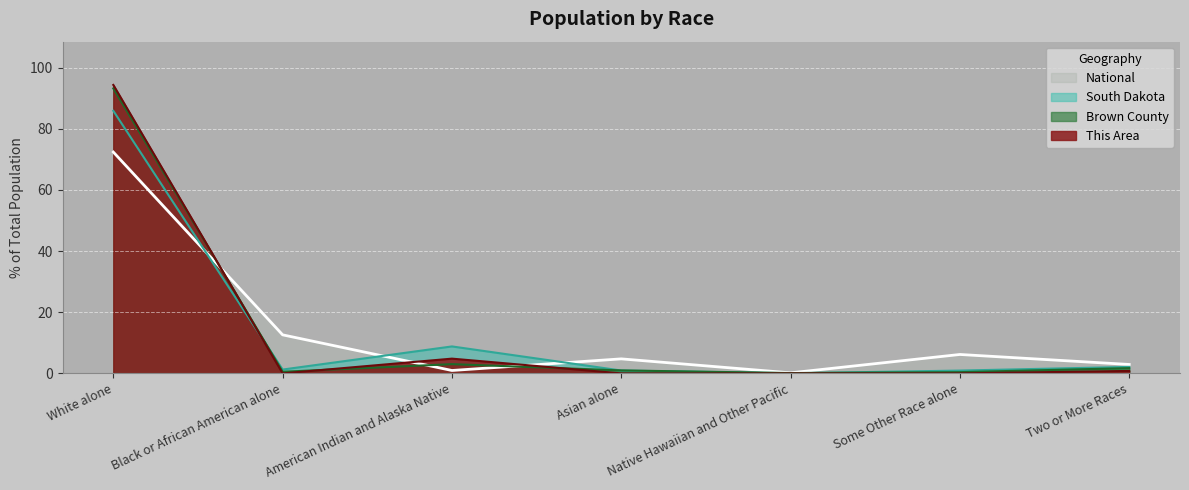

Is it true that National equals 12.6 at Black or African American alone?

True